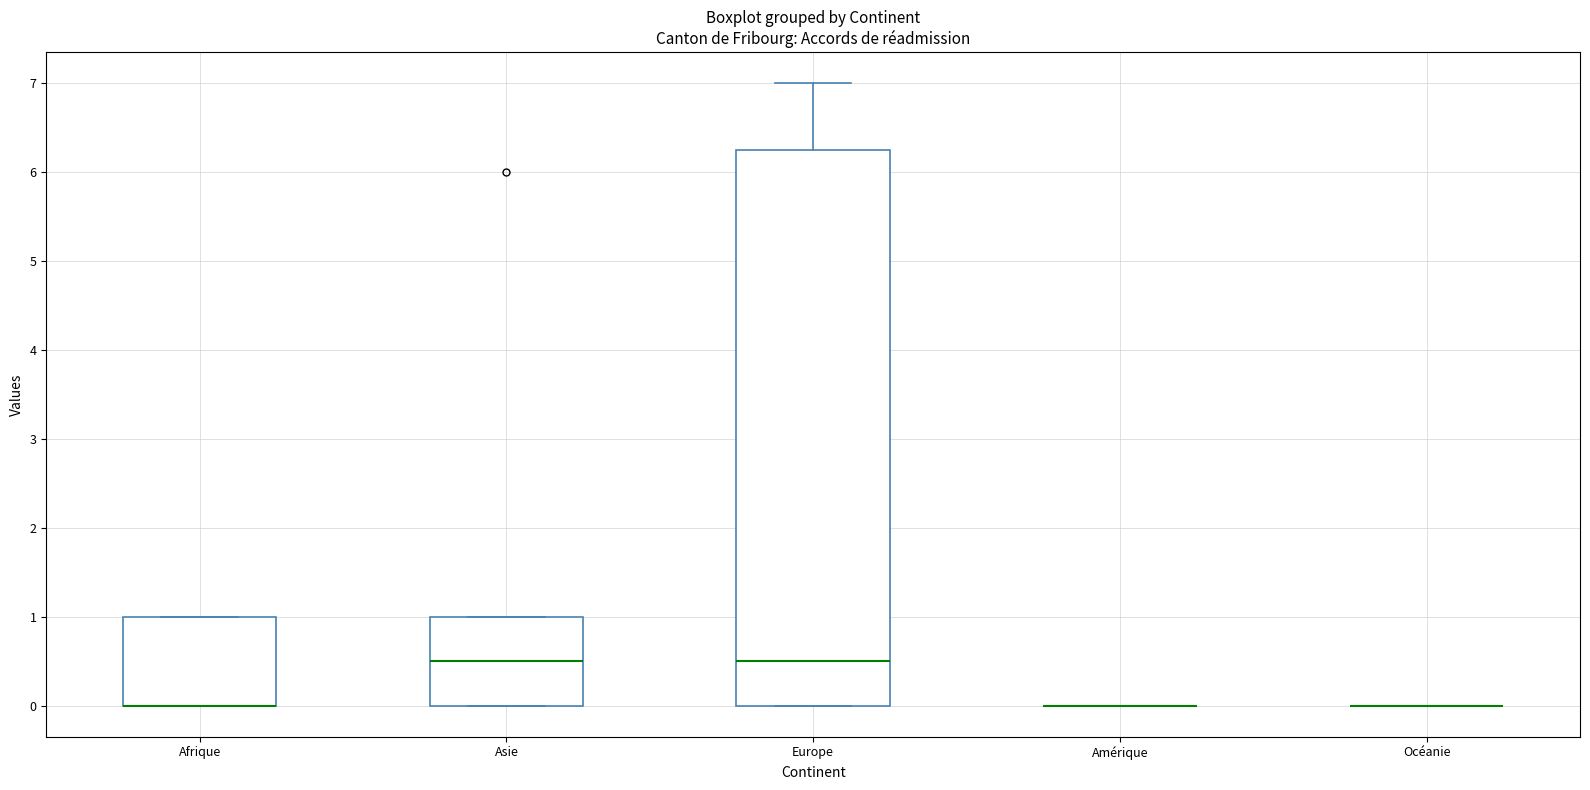

Reading left to right, transcribe this box plot: for each box, give where its median line is, the range the box spans, and where its two whiskers end, as read against the y-axis. The values are not printed on the chart, so give them approximately, as read against the axis.

Afrique: median 0.0 (drawn on the box's lower edge), box 0.0 to 1.0, whiskers 0.0 to 1.0
Asie: median 0.5, box 0.0 to 1.0, whiskers 0.0 to 1.0
Europe: median 0.5, box 0.0 to 6.3, whiskers 0.0 to 7.0
Amérique: box collapsed to a line at 0.0, whiskers 0.0 to 0.0
Océanie: box collapsed to a line at 0.0, whiskers 0.0 to 0.0